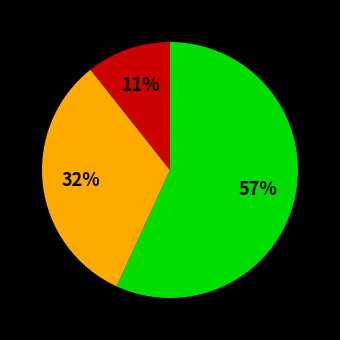

To the nearest percent, what is the difference between the largest and smallest slice percentages?

46%